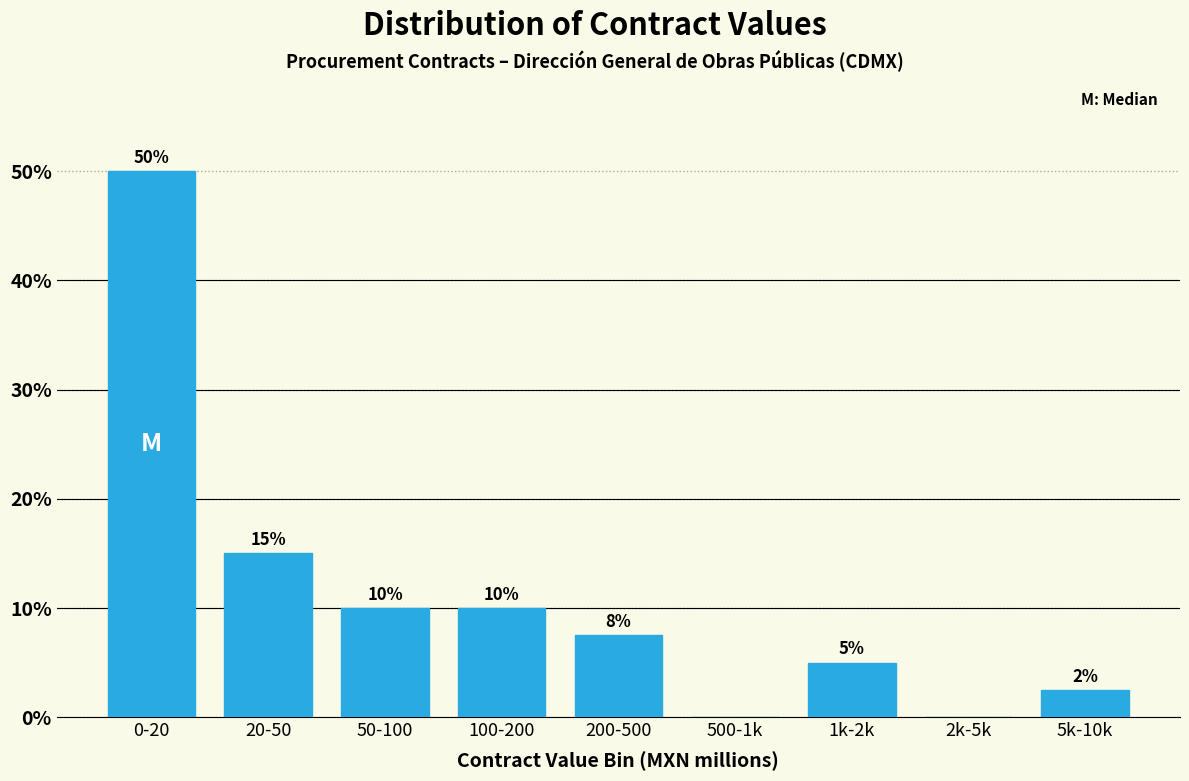

What is the ratio of the value at 100-200 to the value at 1k-2k?

2.0